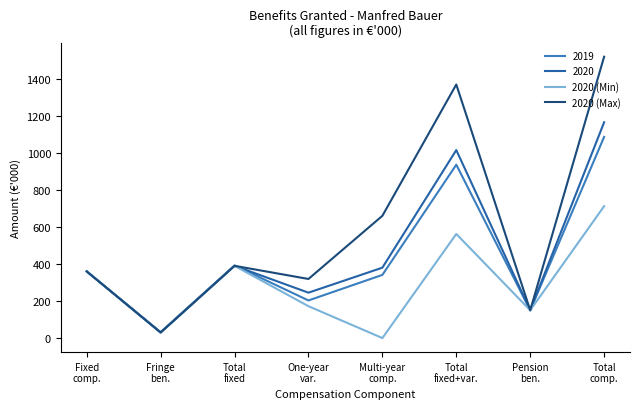

Does the chart have visible grid lines?

No